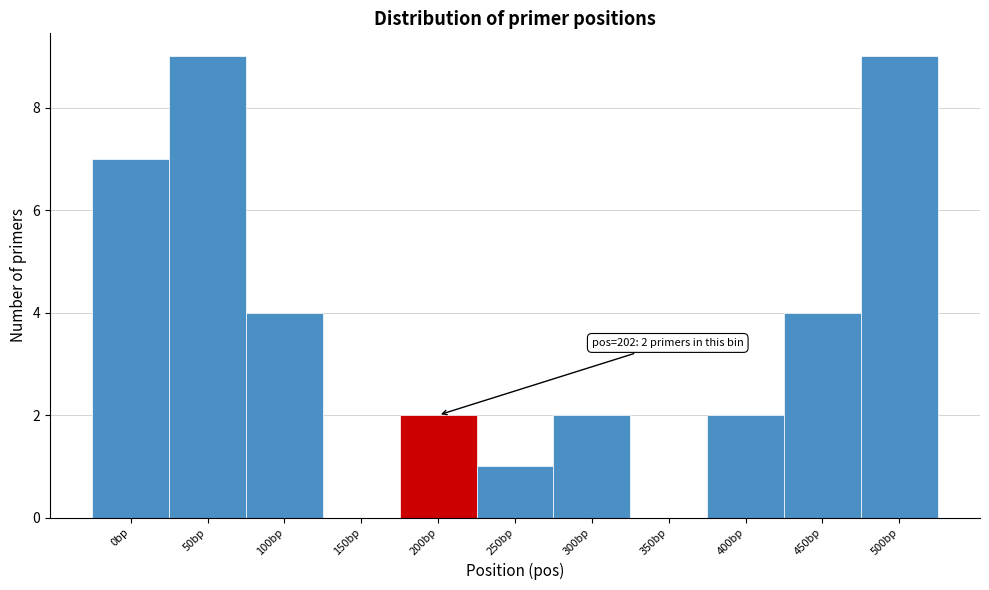

Reading right to left, transcribe all the data shown in this chart.

500bp=9	450bp=4	400bp=2	350bp=0	300bp=2	250bp=1	200bp=2	150bp=0	100bp=4	50bp=9	0bp=7